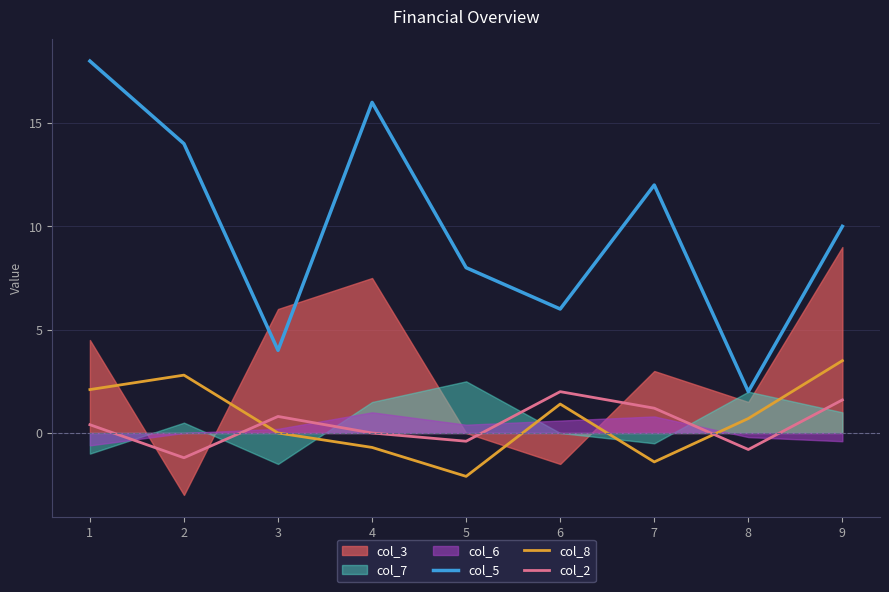

True or false: col_5 has more than 1 interior local peaks.

True